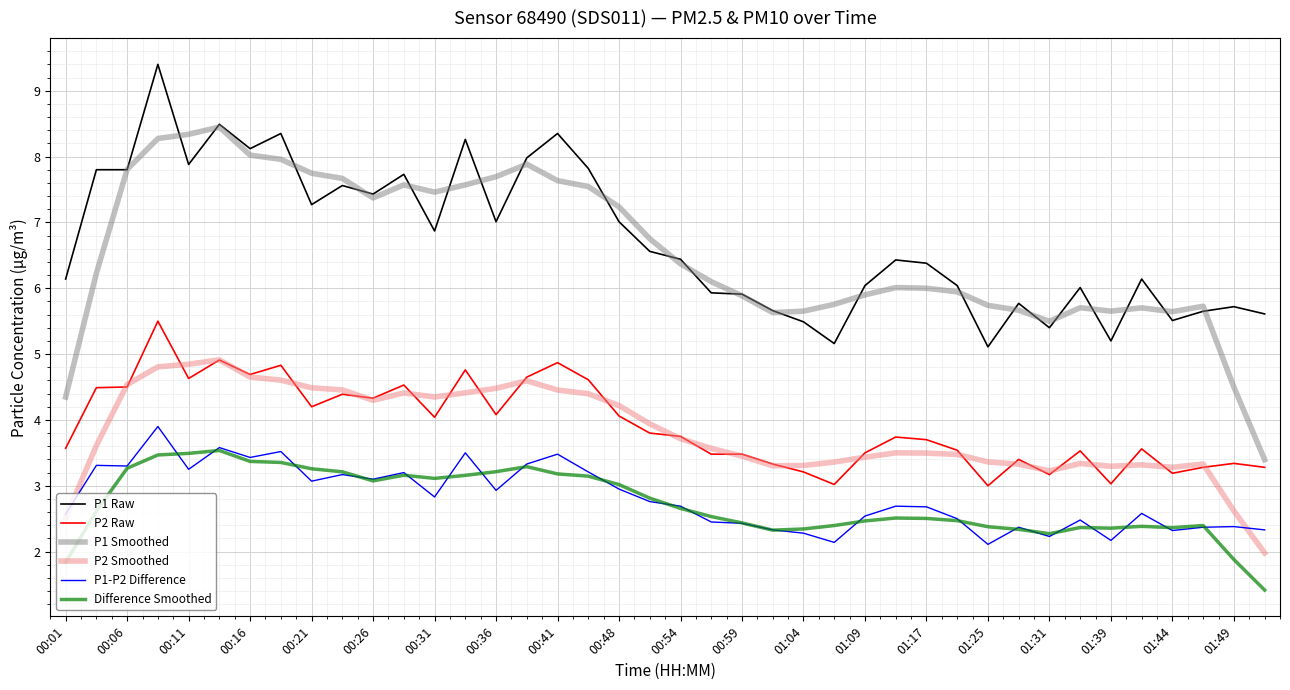

What is the minimum value shown in the chart?

1.4